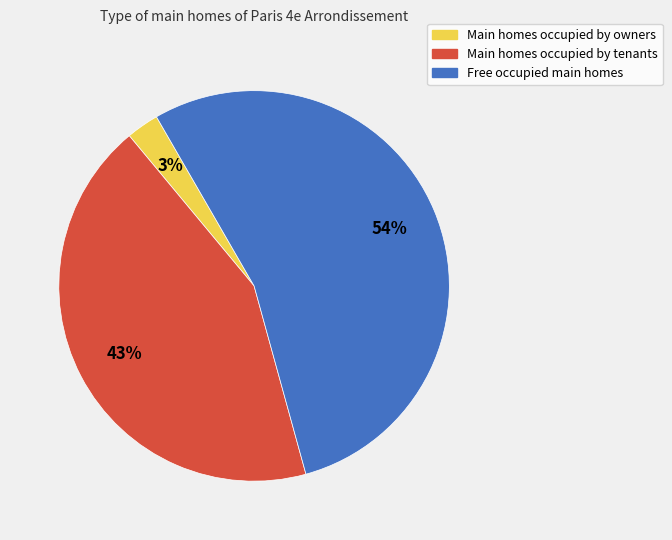

To the nearest percent, what is the average slice percentage?

33%